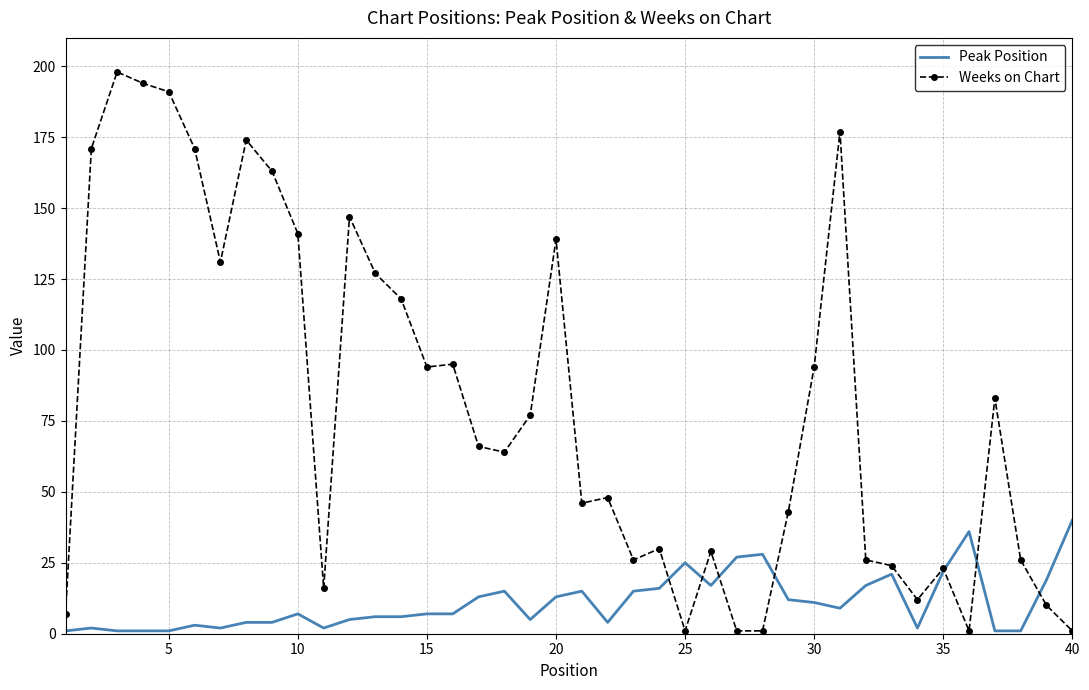

Which series has the widest spread of values?

Weeks on Chart